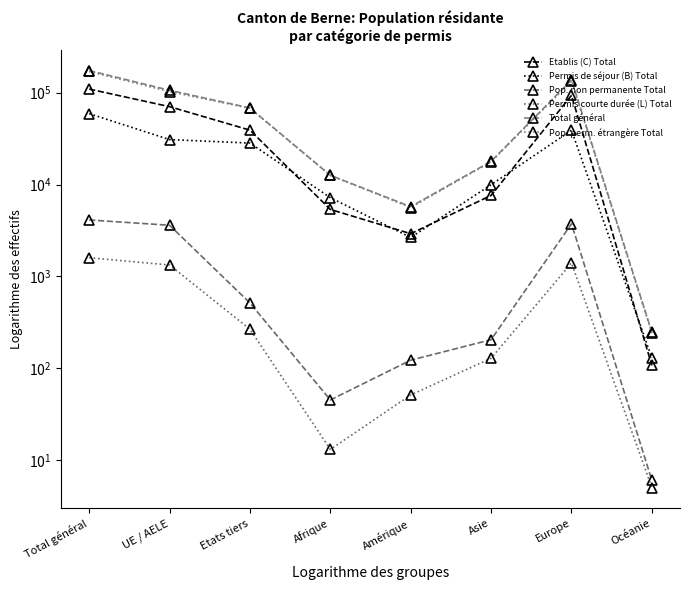

What are all the series names shown in the legend?

Etablis (C) Total, Permis de séjour (B) Total, Pop. non permanente Total, Permis courte durée (L) Total, Total général, Pop. perm. étrangère Total